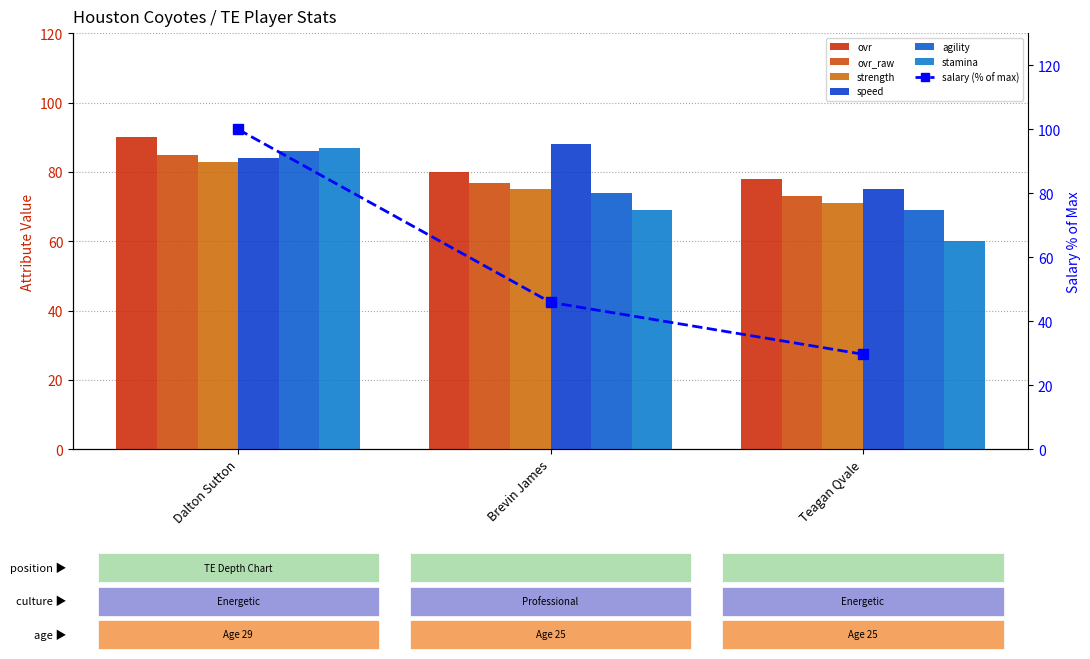

What position from the right is Teagan Qvale?

1